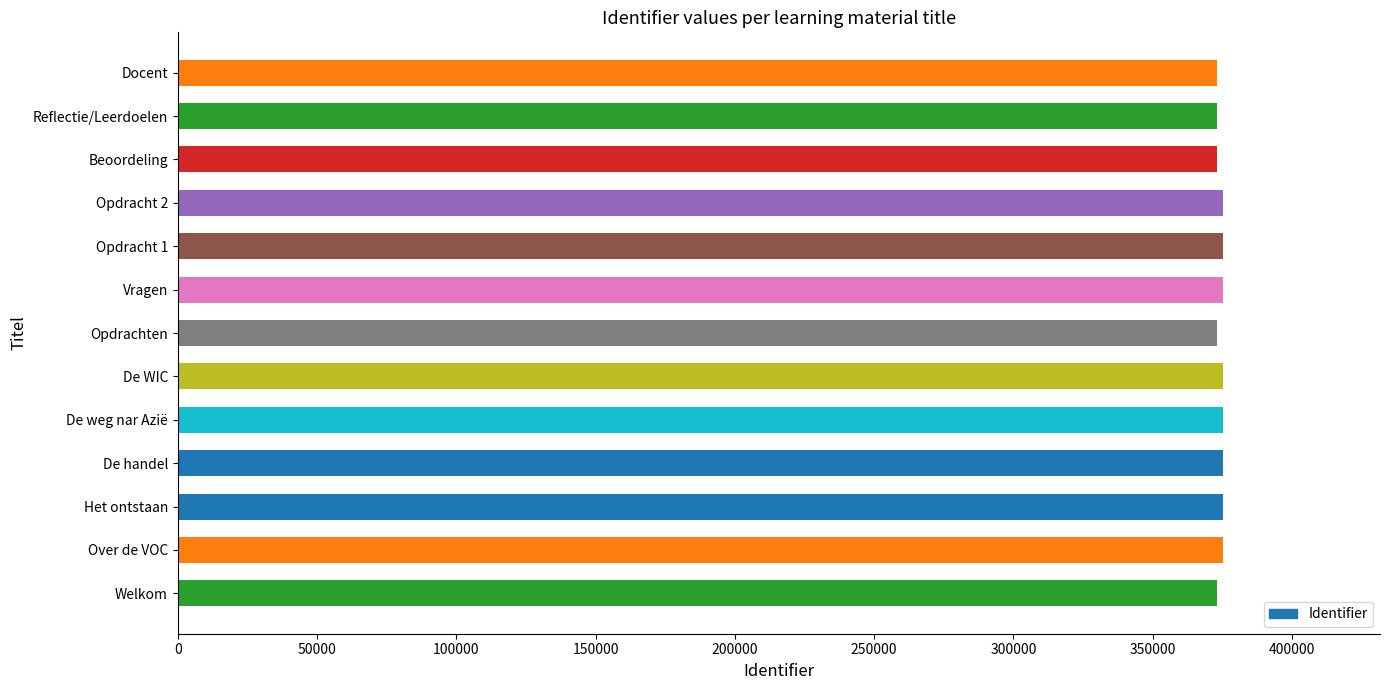

Reading left to right, list all the values displayed in this chart.

373021	375211	375219	375220	375221	375236	373023	375274	375257	375258	373025	373026	373027